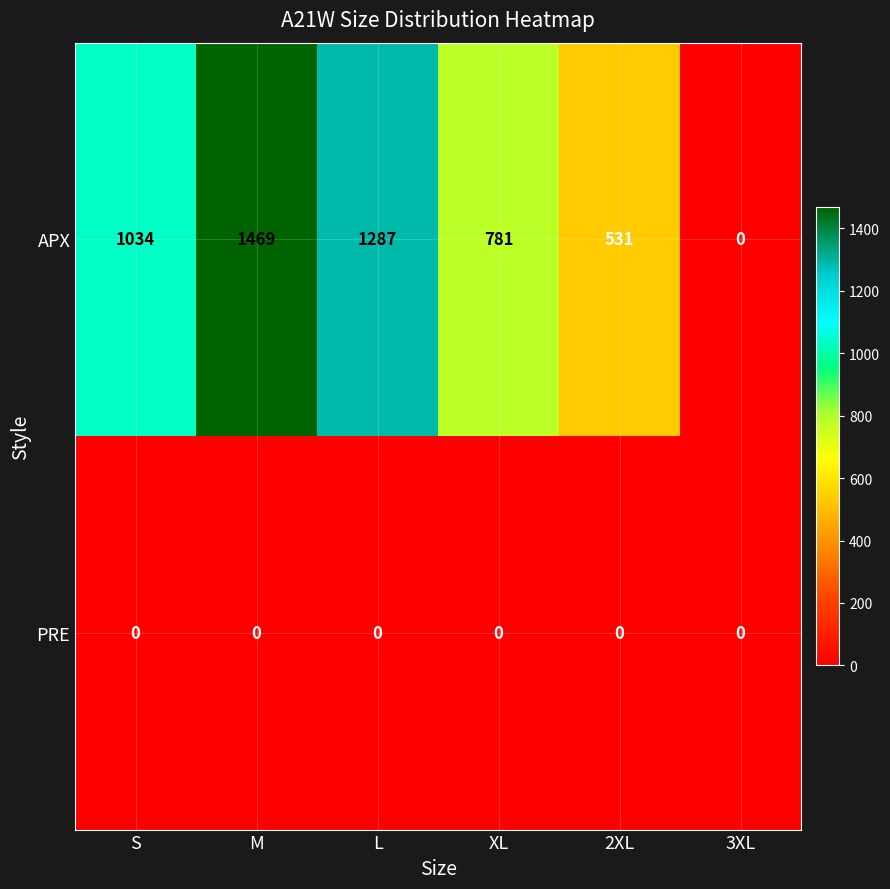

Which category has the highest value across all series?

M